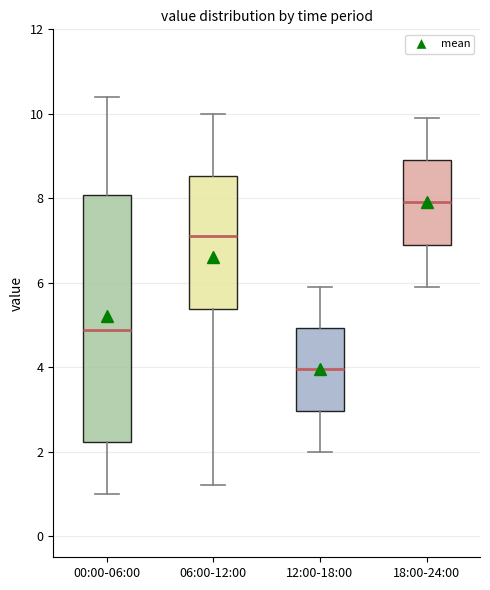

Reading left to right, read every box against the y-axis: the position of its median line, the range the box covers, and the ends of its whiskers. The values are not printed on the chart, so give them approximately, as read against the axis.

00:00-06:00: median 4.8, box 2.2 to 8.0, whiskers 1.0 to 10.4
06:00-12:00: median 7.2, box 5.4 to 8.6, whiskers 1.2 to 10.0
12:00-18:00: median 4.0, box 3.0 to 5.0, whiskers 2.0 to 6.0
18:00-24:00: median 8.0, box 7.0 to 9.0, whiskers 6.0 to 10.0